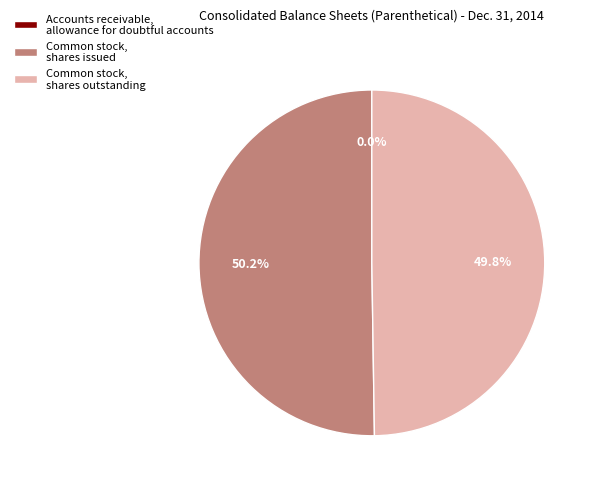

To the nearest percent, what is the difference between the largest and smallest slice percentages?

50%